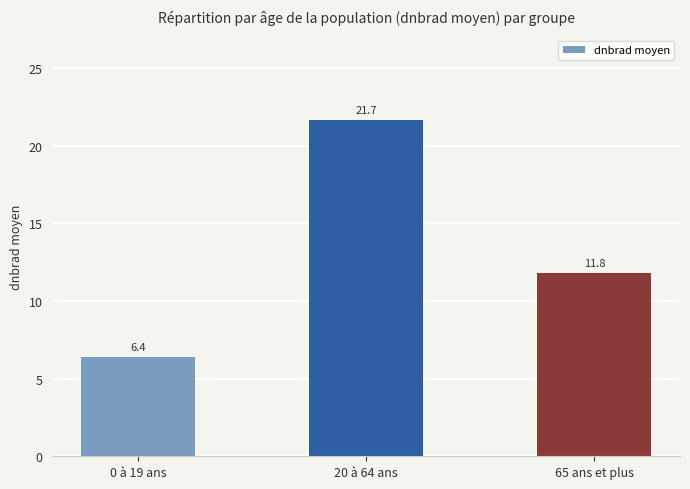

Which label corresponds to the smallest value in the chart?

0 à 19 ans